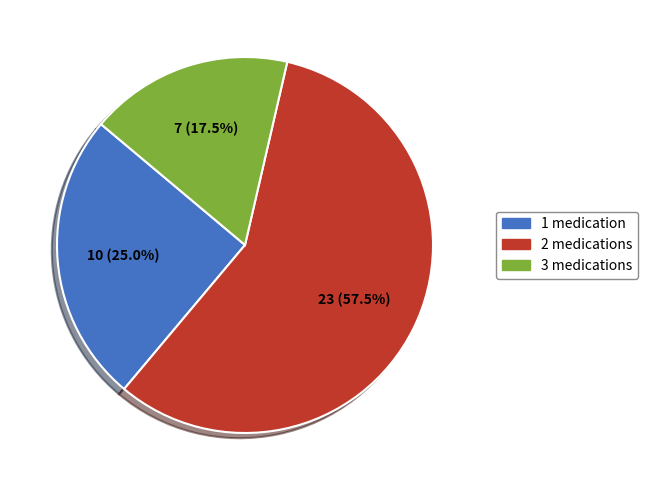

How many slices are in this pie chart?

3